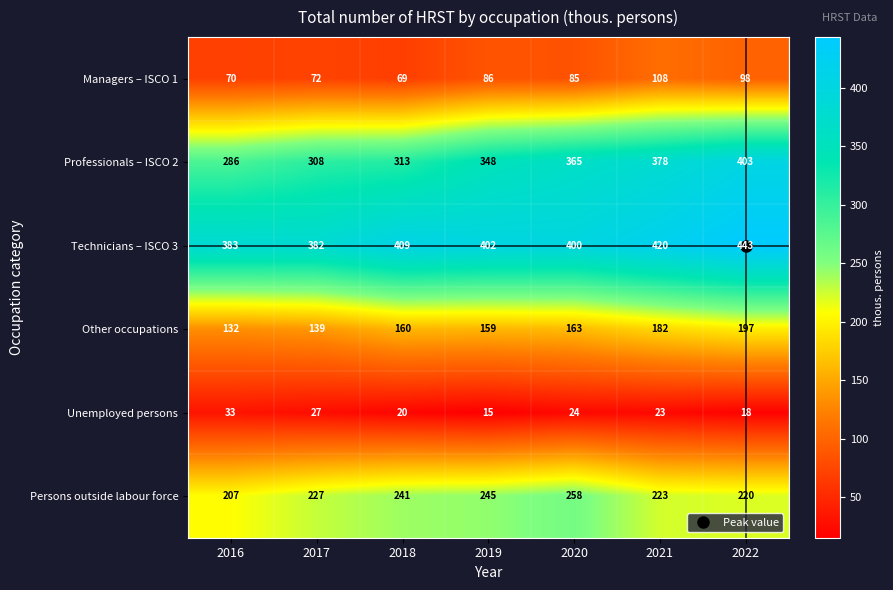

What is the difference between the Technicians – ISCO 3 values at 2016 and 2020?

17